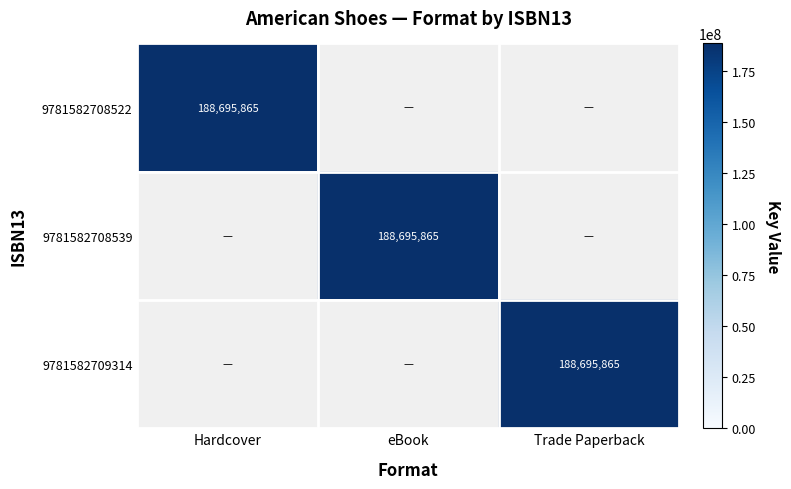

At which category is the sum across all series the highest?

Hardcover